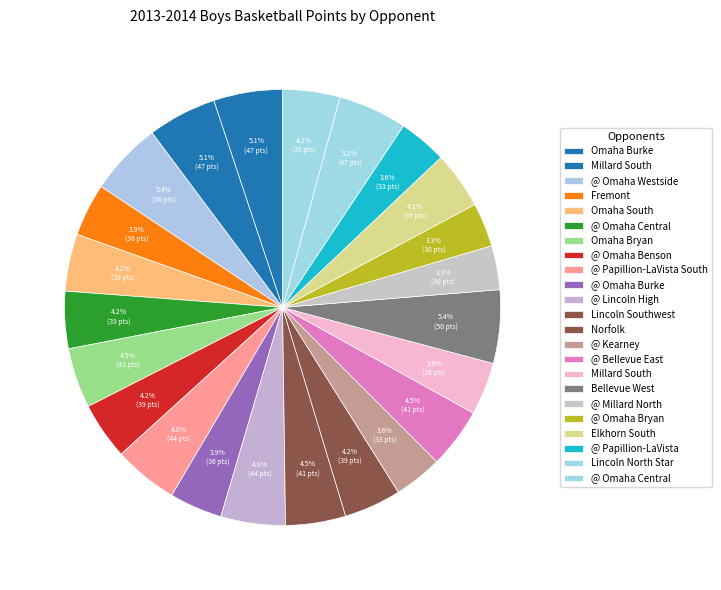

Is there any slice that represents more than half of the pie?

No